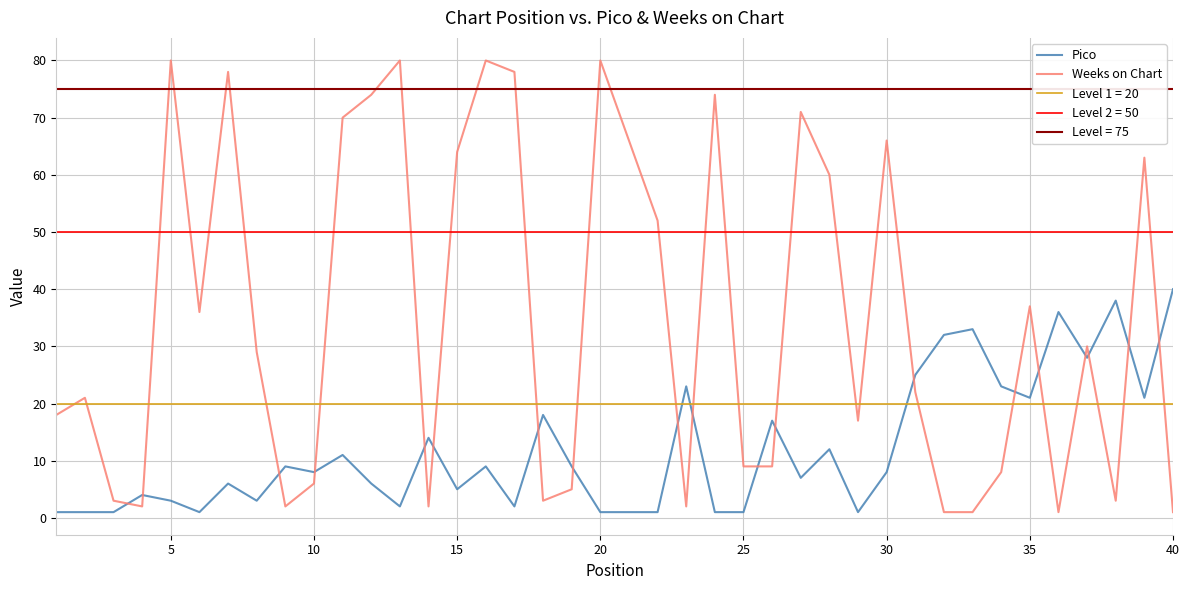

How many values in the Pico series exceed 8?

19